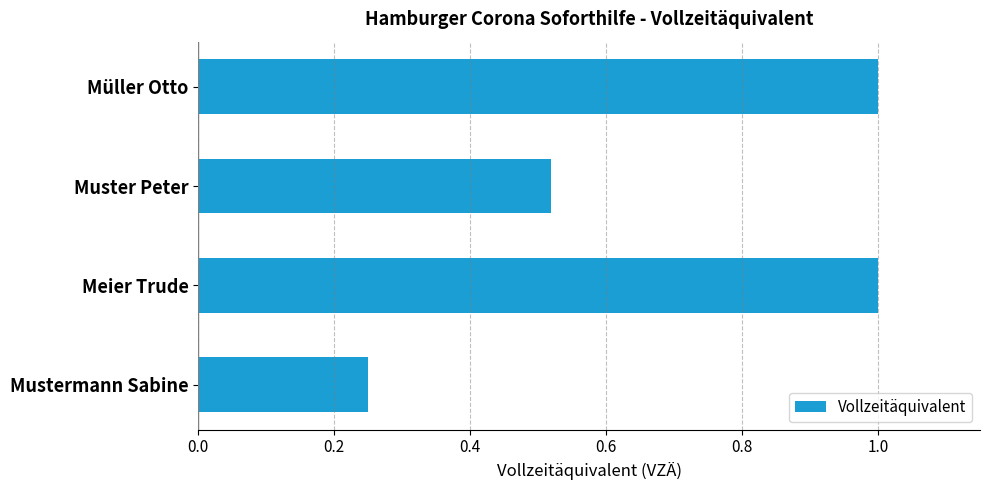

What is the sum of all values?

2.8